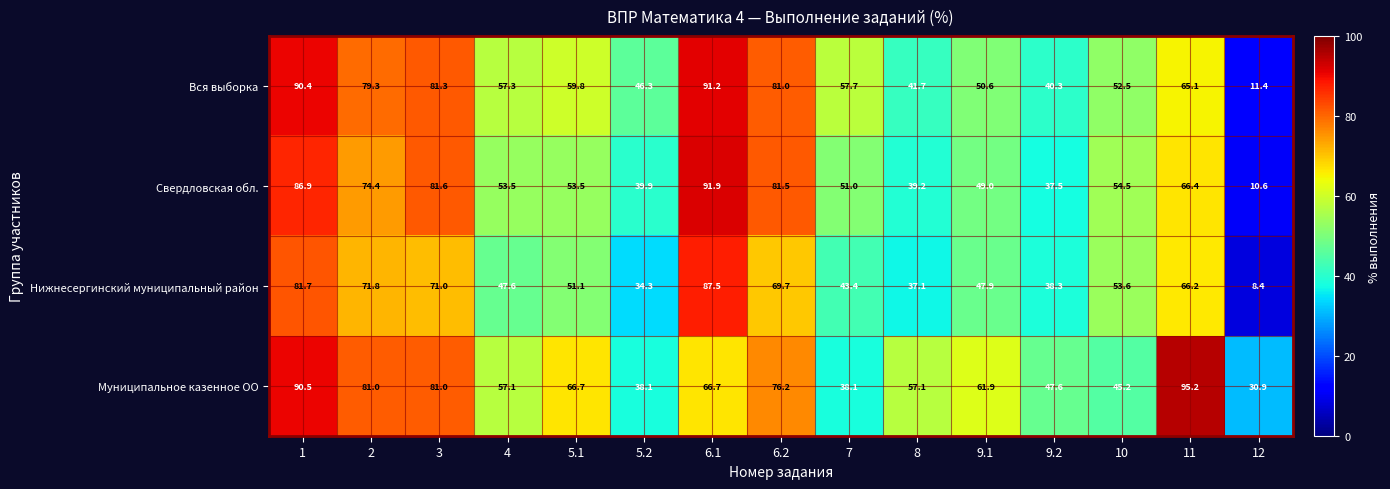

Where is Нижнесергинский муниципальный район nearest to the value 47?

4